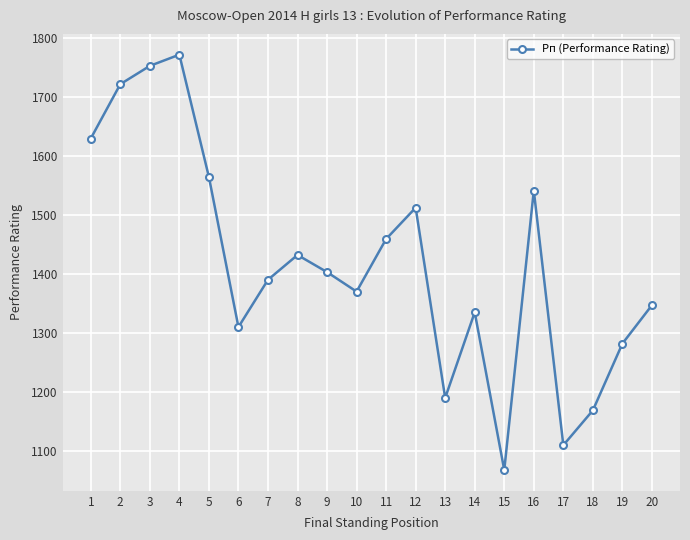

List the labels in order of value, largest first.

4, 3, 2, 1, 5, 16, 12, 11, 8, 9, 7, 10, 20, 14, 6, 19, 13, 18, 17, 15